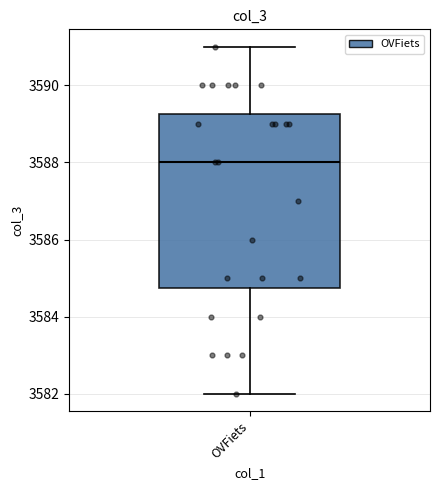

Read this box plot against the y-axis: the position of the median line, the range covered by the box, and the ends of both whiskers. The values are not printed on the chart, so give them approximately, as read against the axis.

median 3588.0, box 3584.8 to 3589.2, whiskers 3582.0 to 3591.0